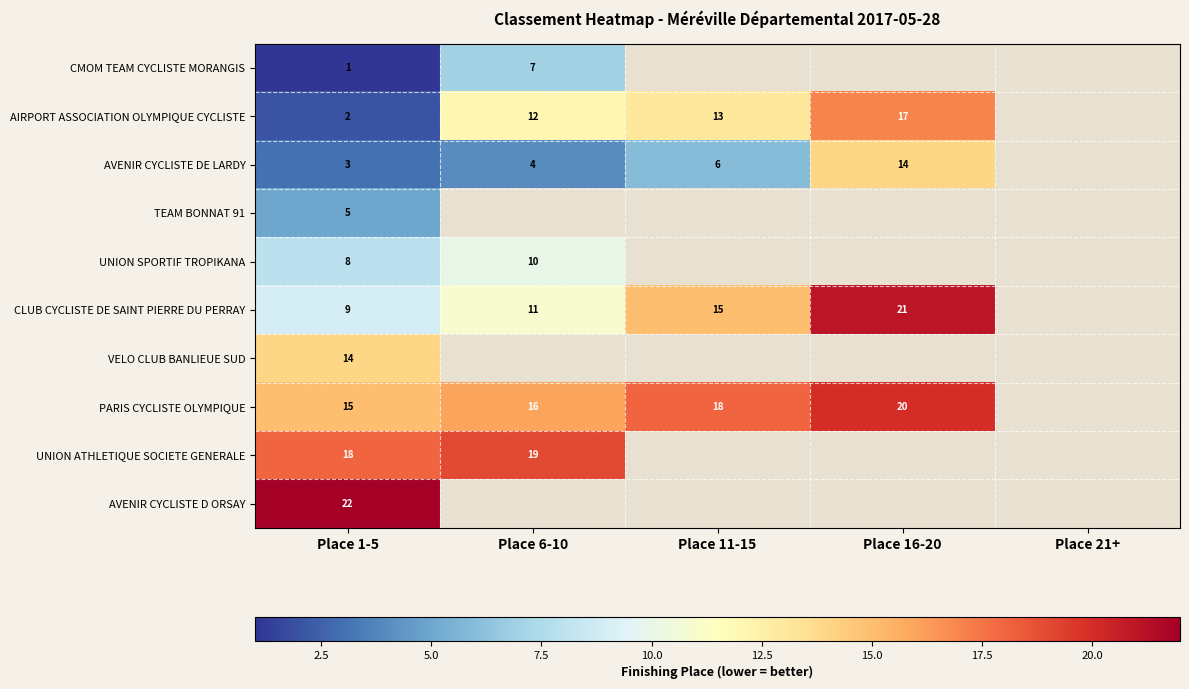

What is the spread (max minus min) of values at Place 1-5?

21